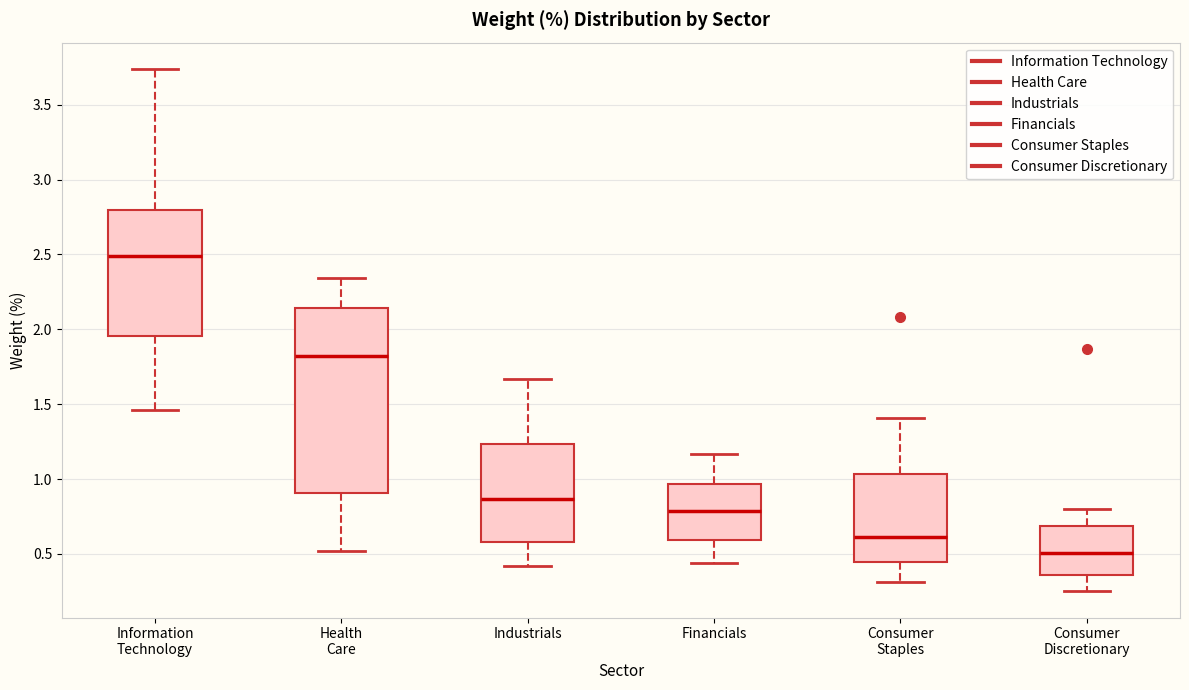

Comparing the boxes themselves (not the whiskers), which one is the tallest?

Health Care